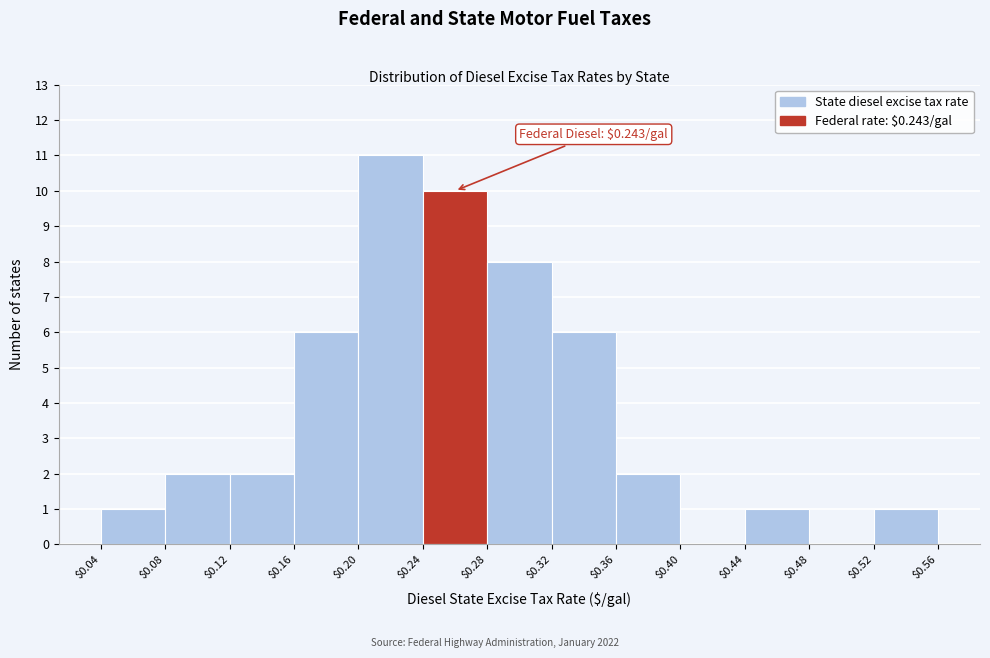

Over which range of the x-axis is the bar tallest?

$0.20 to $0.24